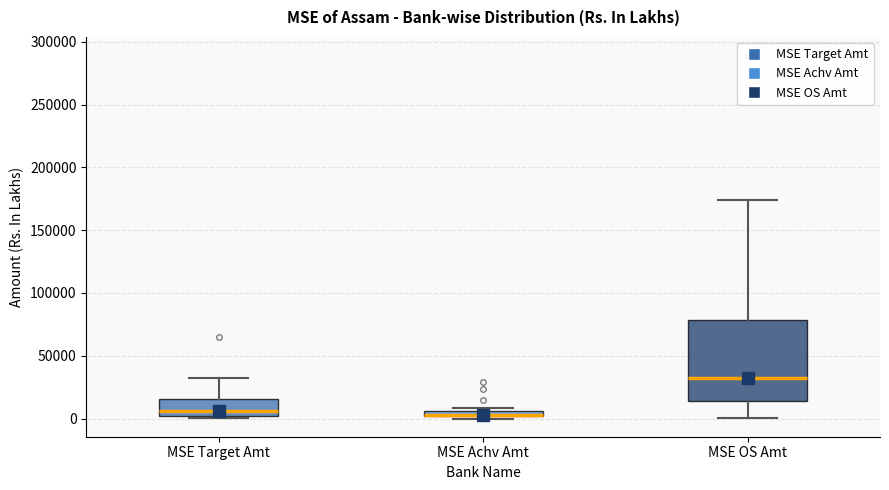

Comparing the boxes themselves (not the whiskers), which one is the tallest?

MSE OS Amt